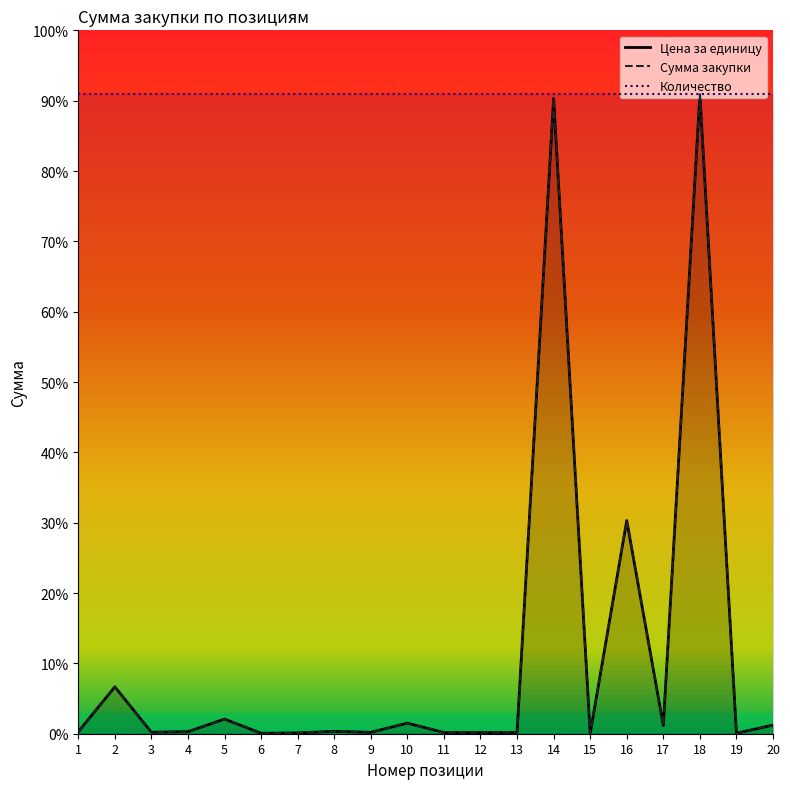

Between 15 and 19, which is larger?

19